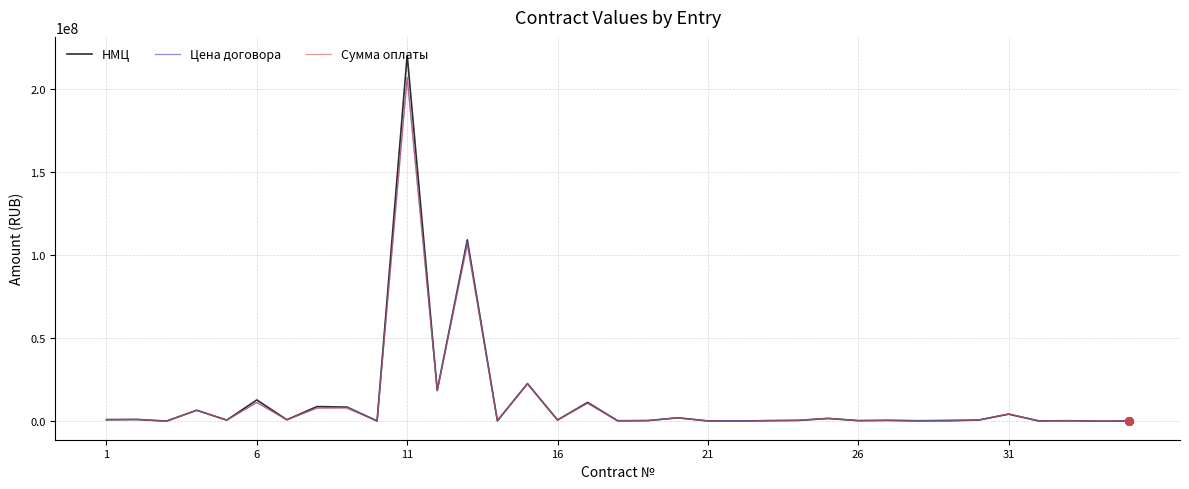

Which series has the largest range (max minus min)?

НМЦ